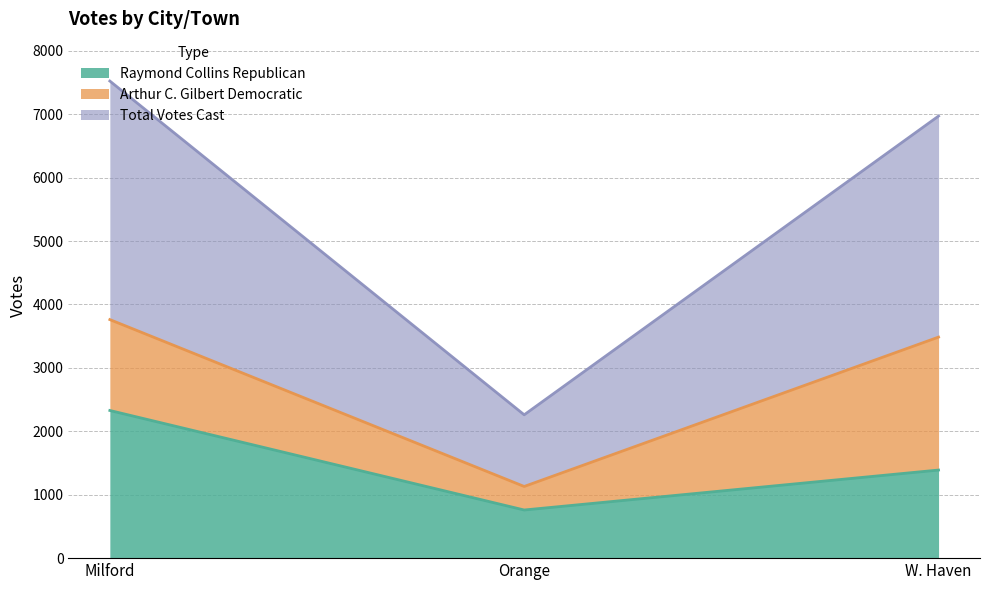

What is the average value of the Raymond Collins Republican series?

1492